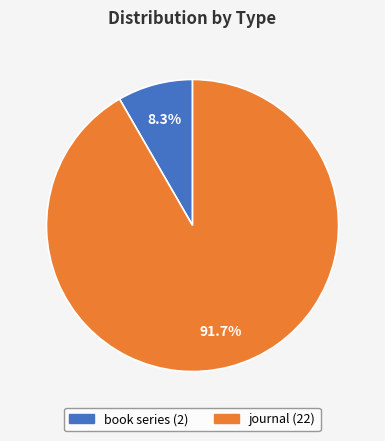

To the nearest percent, what percentage of the pie is book series?

8%